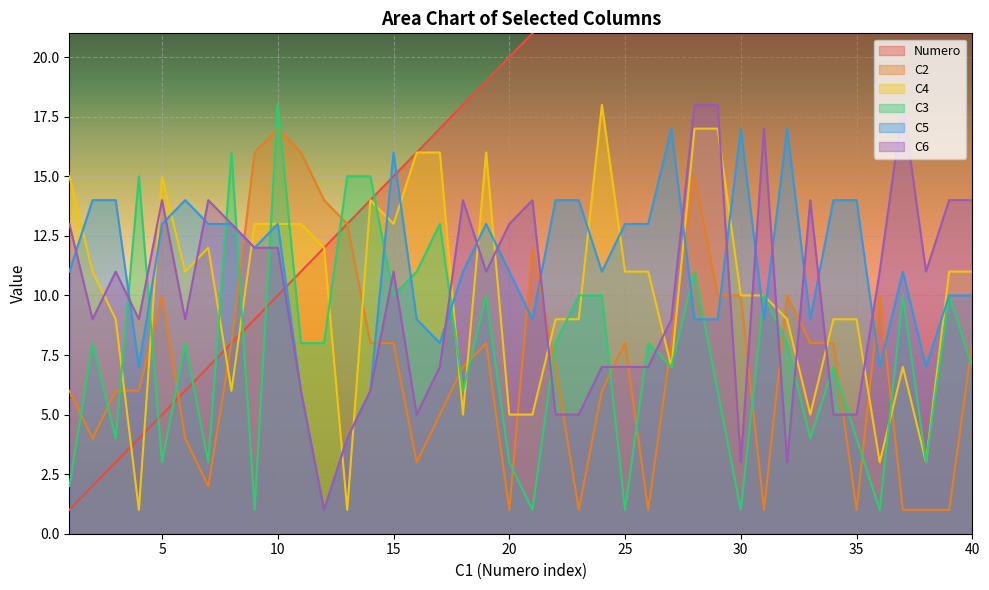

True or false: C6 and C5 intersect in this chart.

True